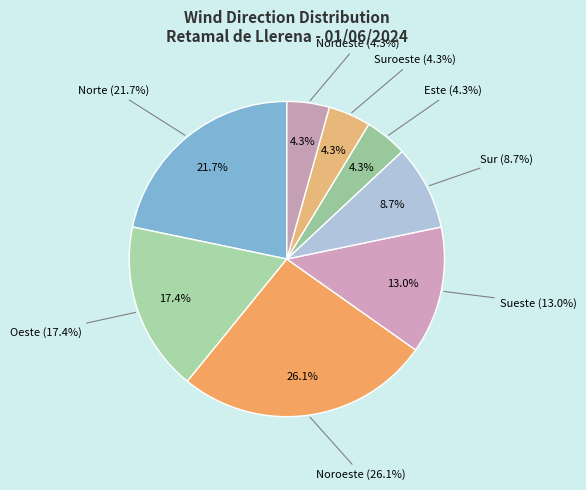

Is it true that Norte is 27% of the pie?

False